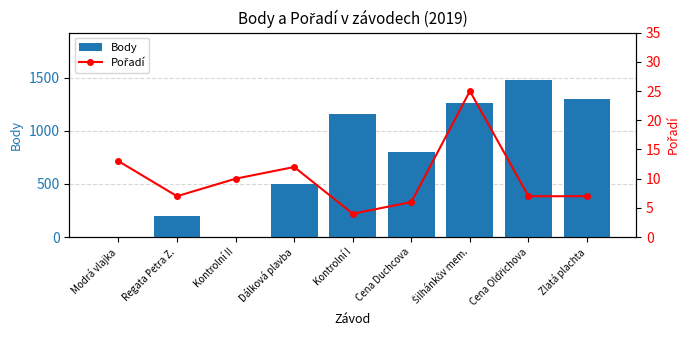

At which label is Body closest to 739?

Cena Duchcova